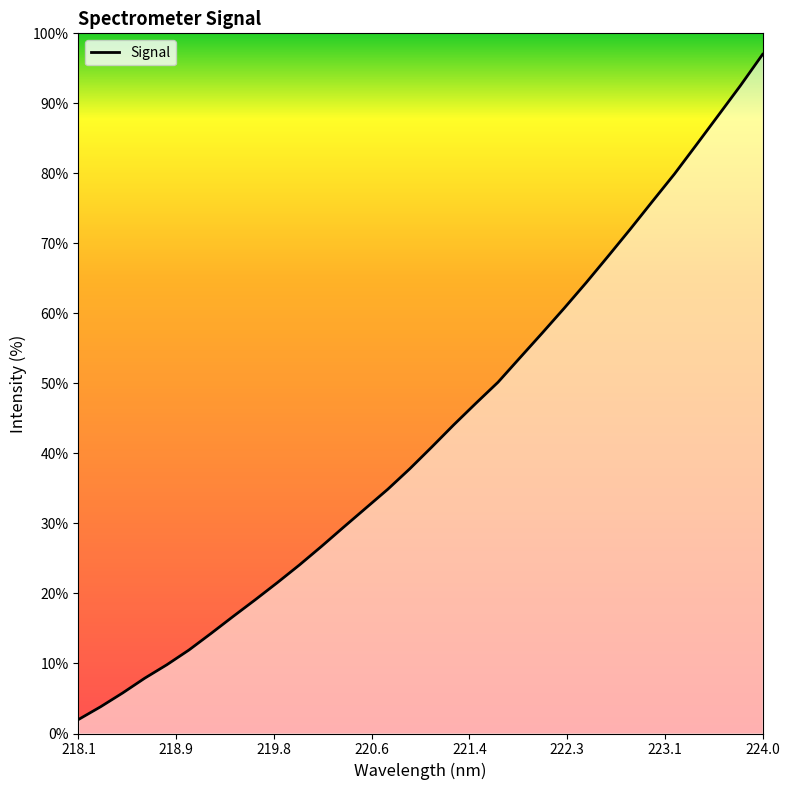

What is the smallest value displayed?

2.0